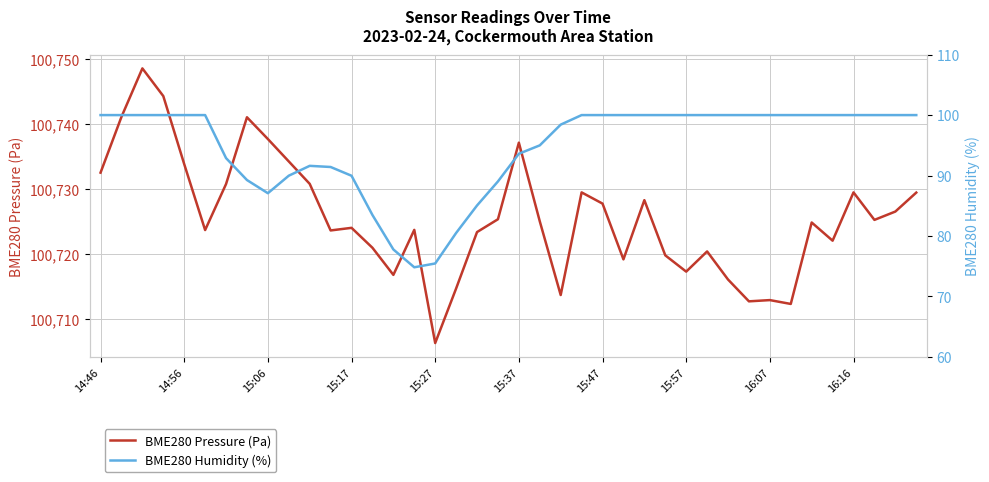

How many data points does each series have?

40